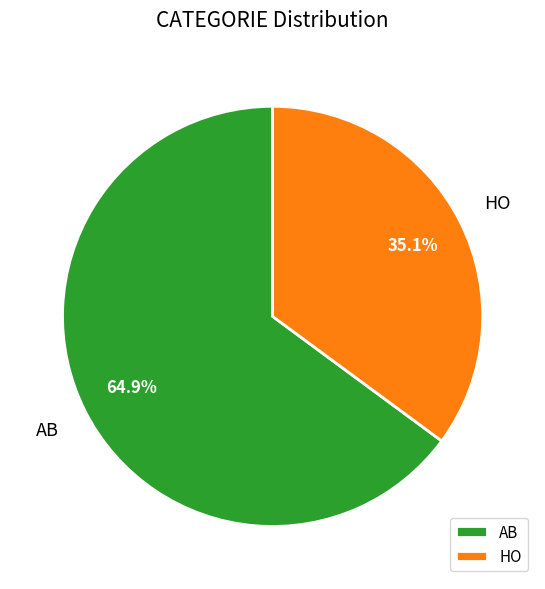

Count the number of slices in the pie.

2